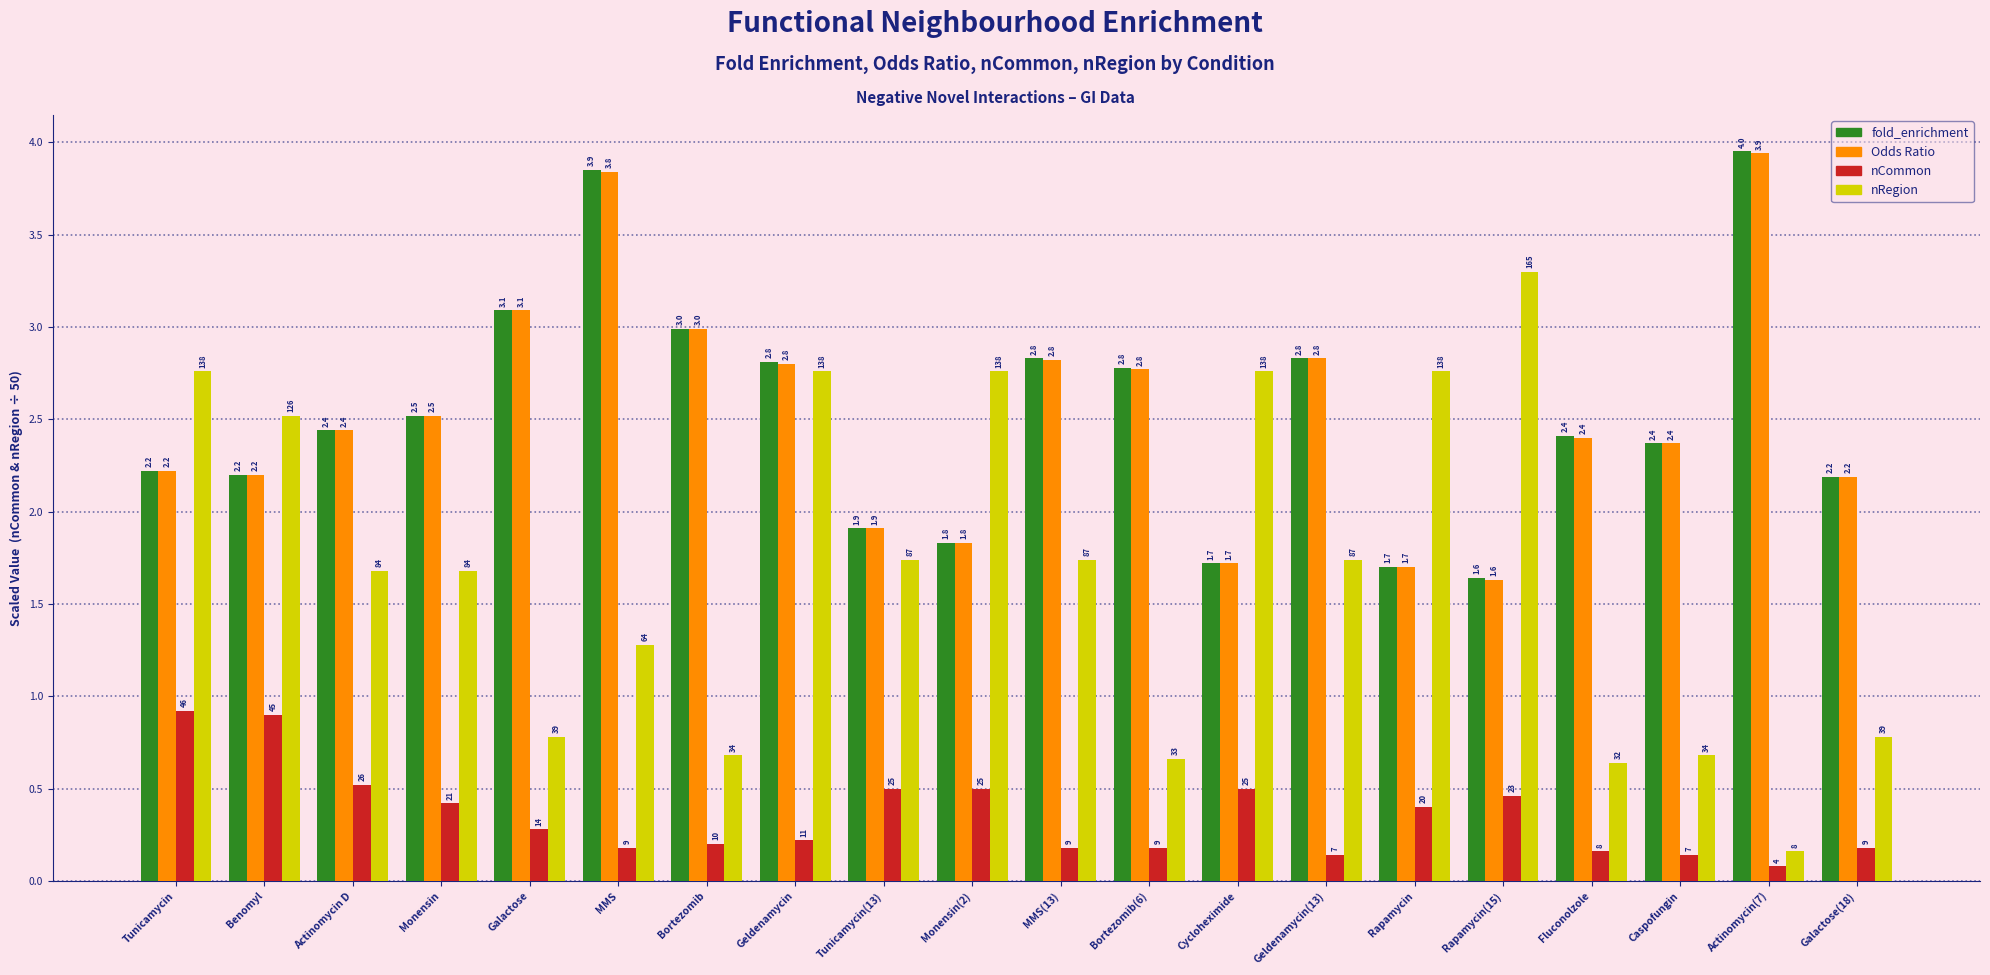

What is the label of the 1st bar from the right?

Galactose(18)